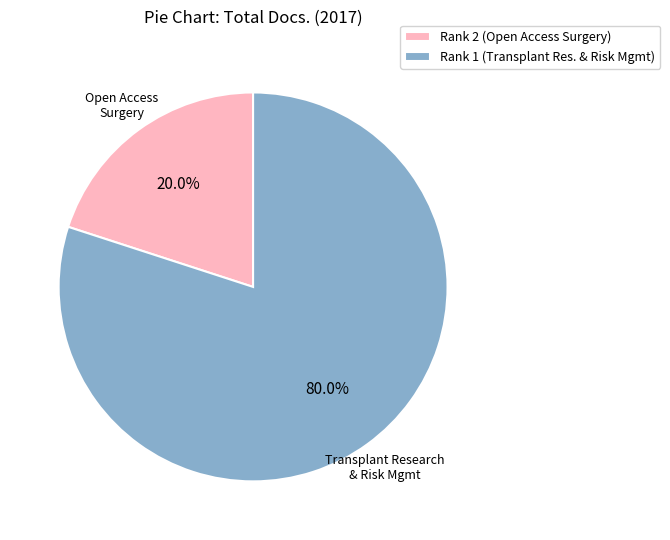

Does any single category account for the majority?

Yes